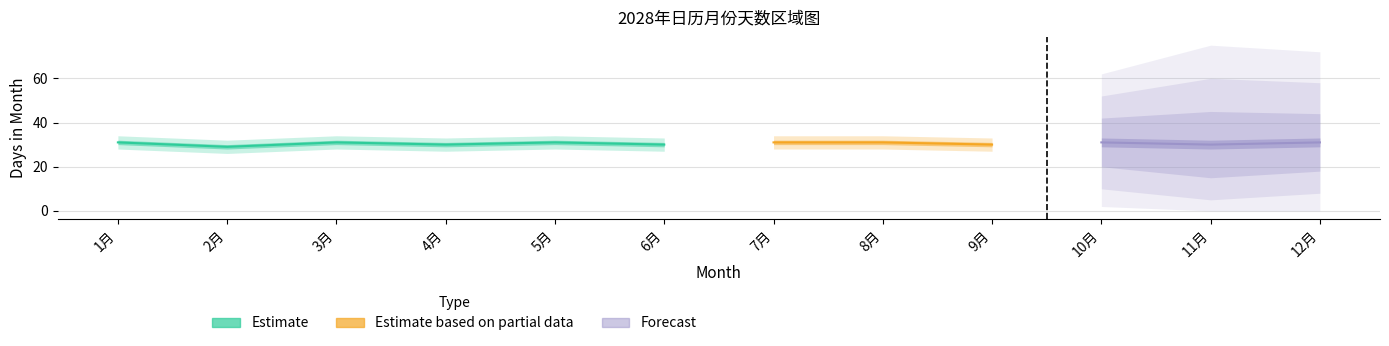

What is the sum of all Forecast values?

92